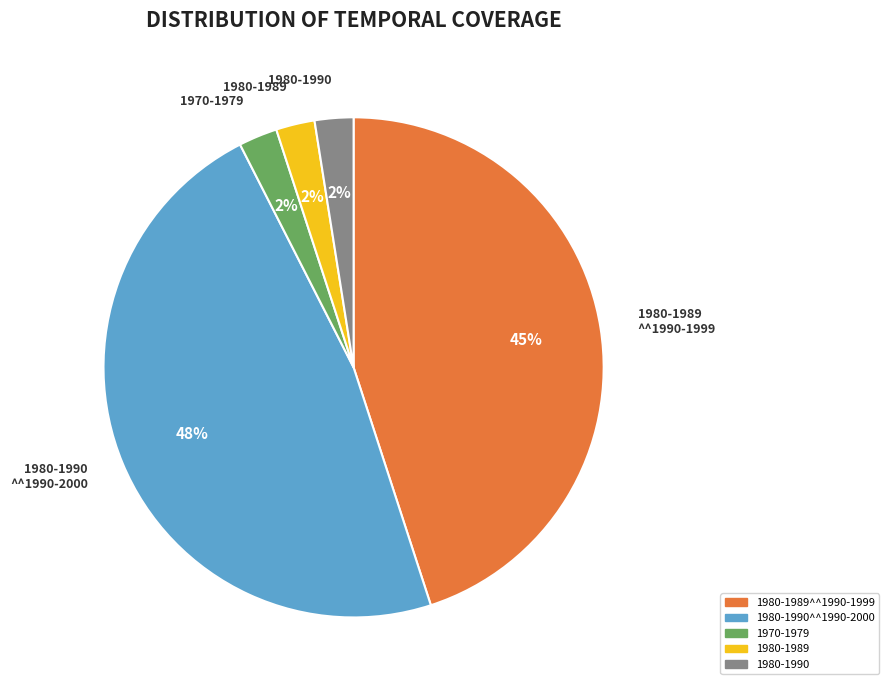

To the nearest percent, what is the average slice percentage?

20%